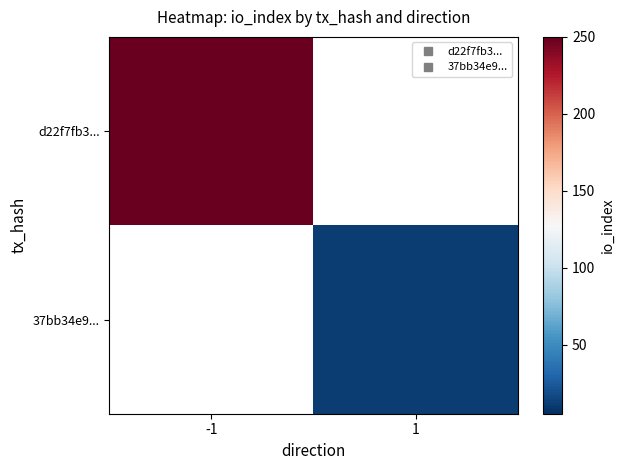

What is the minimum value for d22f7fb3...?

249.0